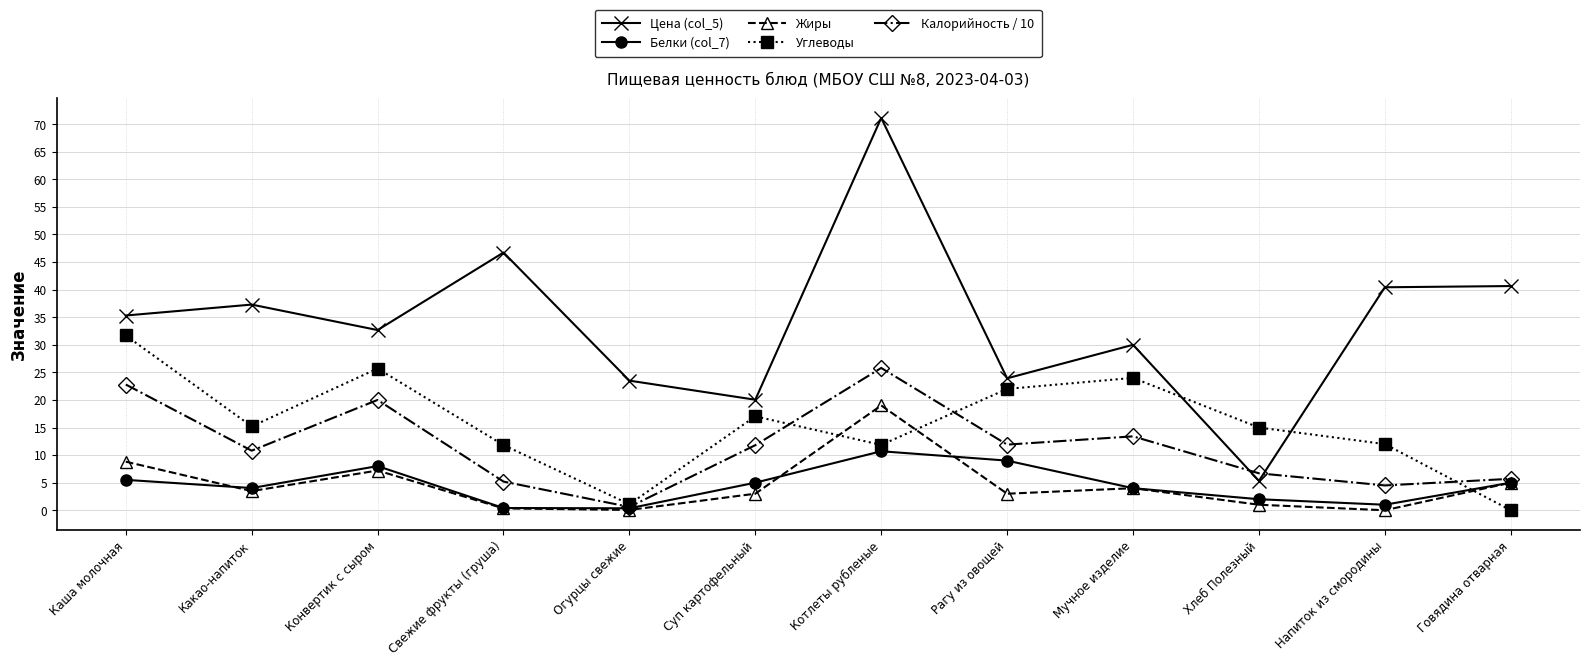

What is the sum of the Цена (col_5) values at Мучное изделие and Какао-напиток?

67.3